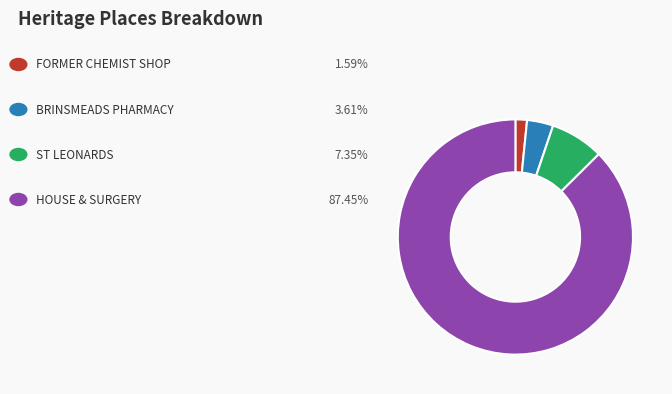

Does any single category account for the majority?

Yes